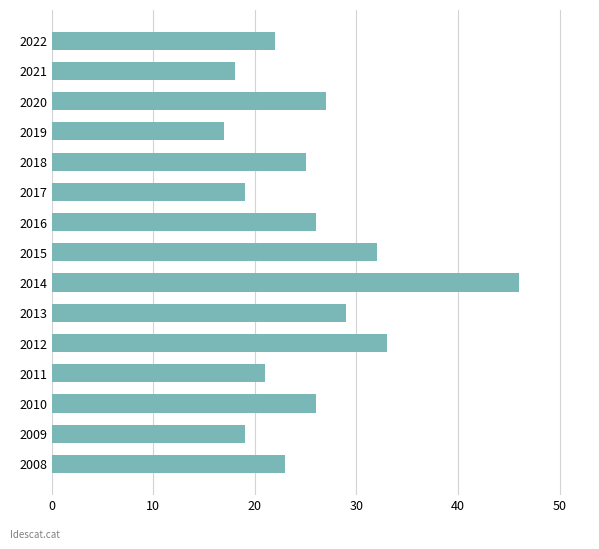

What is the value of the 6th bar from the top?

19